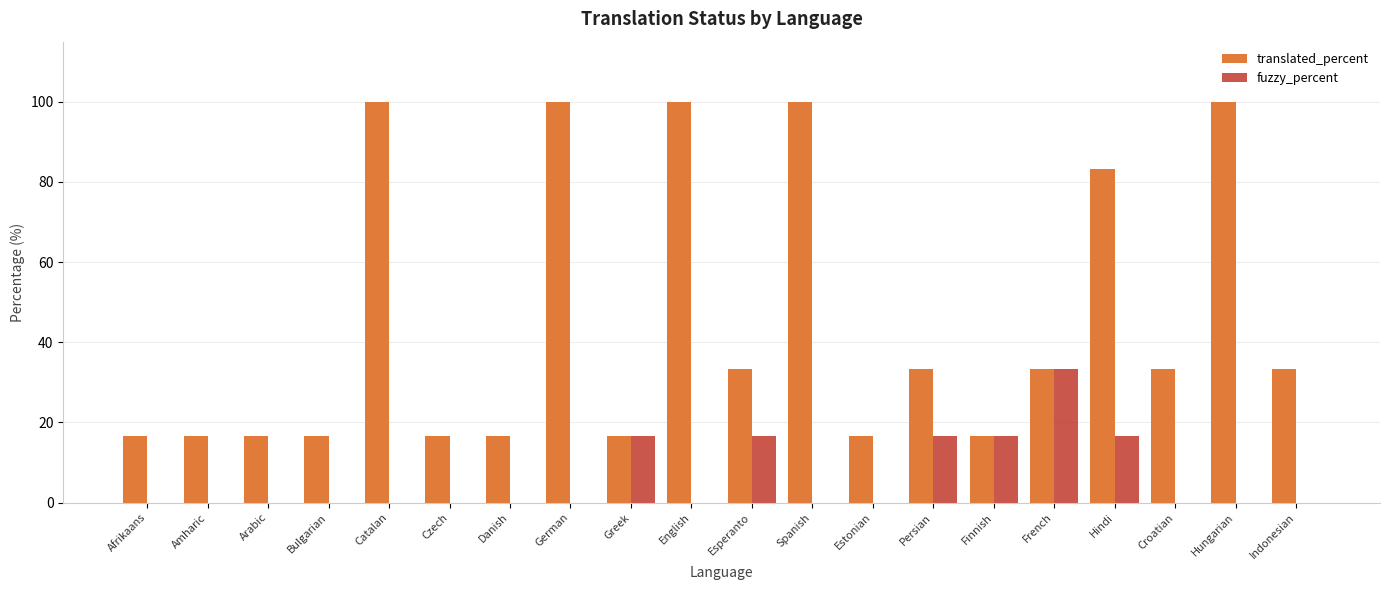

True or false: translated_percent has a value of 9.1 at Greek.

False